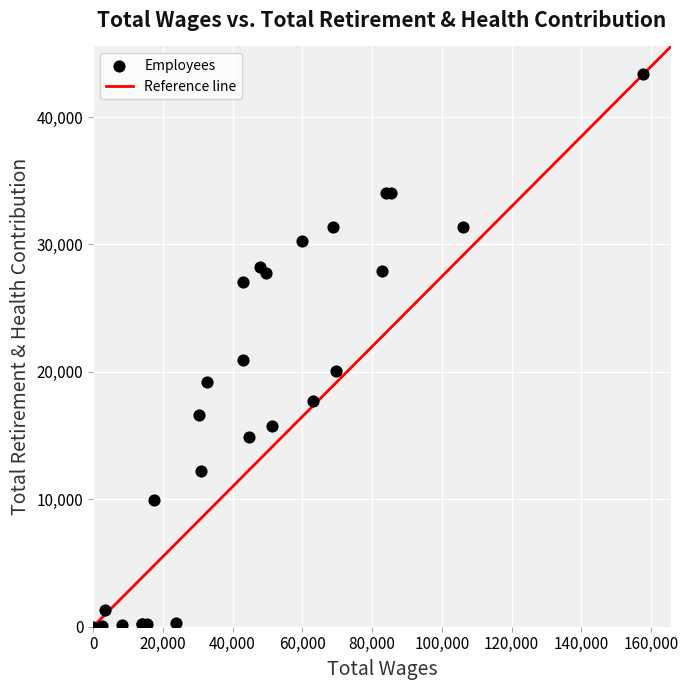

What Y value in the scatter plot is closest to 21685?

20936